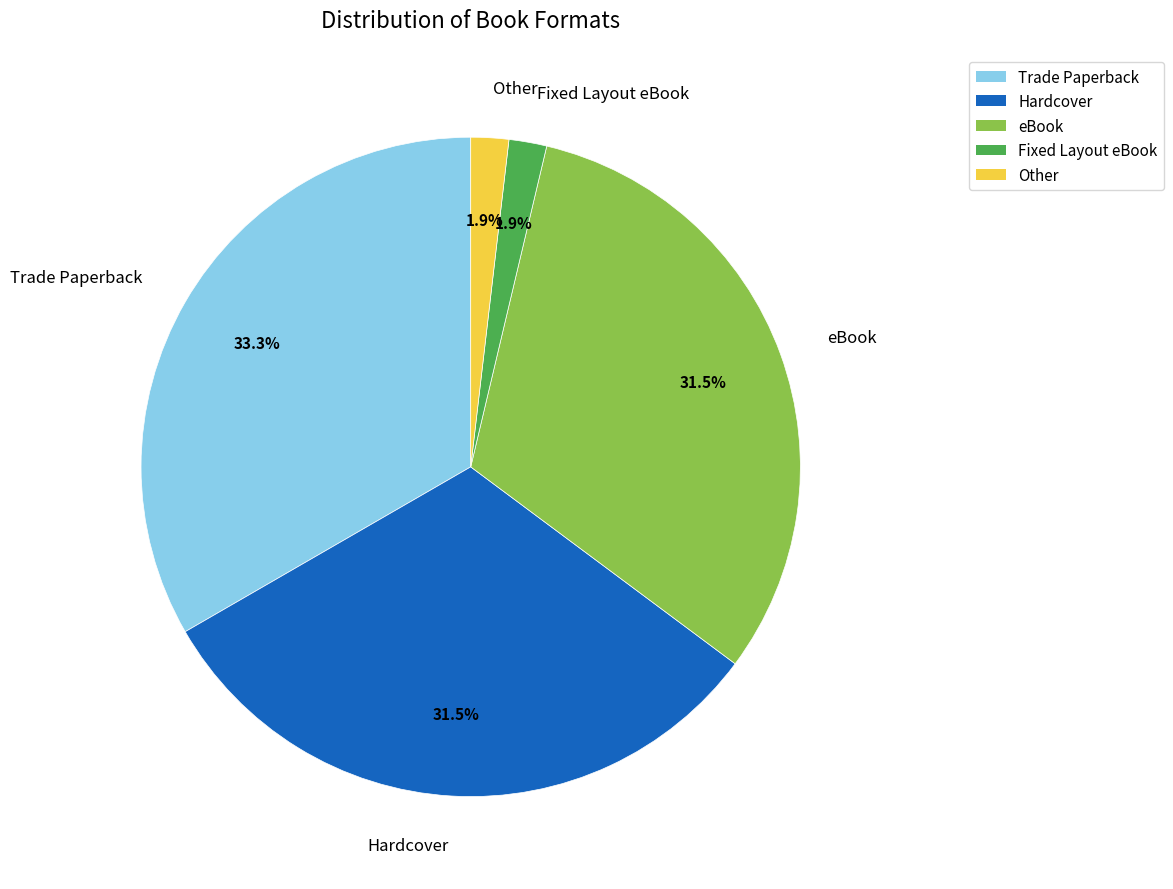

How many slices are in this pie chart?

5